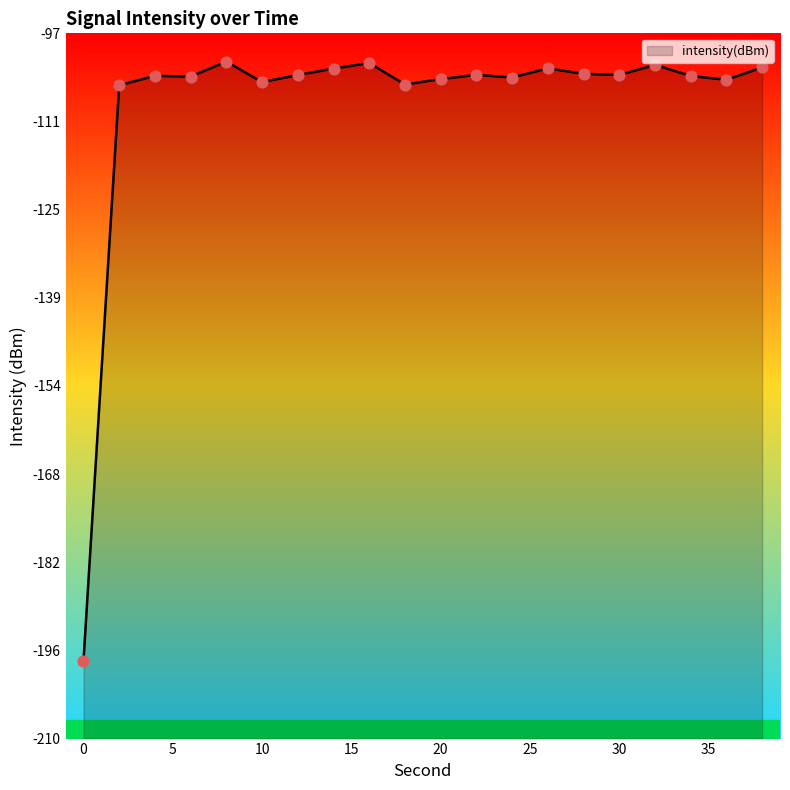

What is the change in value from 8 to 36?

-2.9